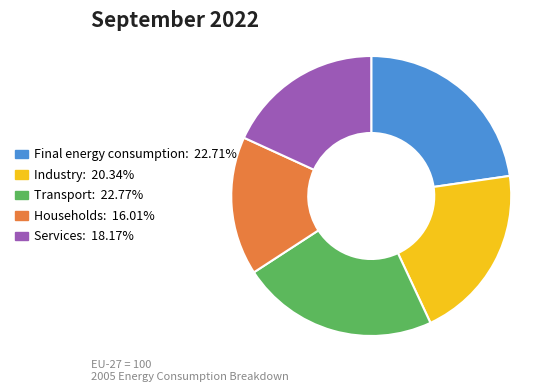

What is the smallest slice in the pie chart?

Households